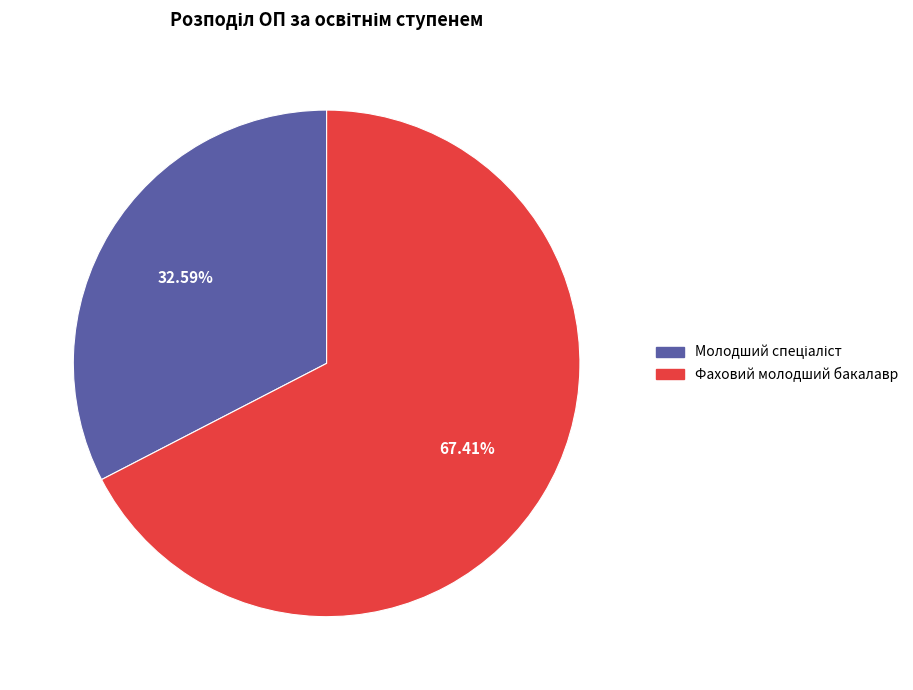

What percentage is the Фаховий молодший бакалавр slice, to the nearest percent?

67%